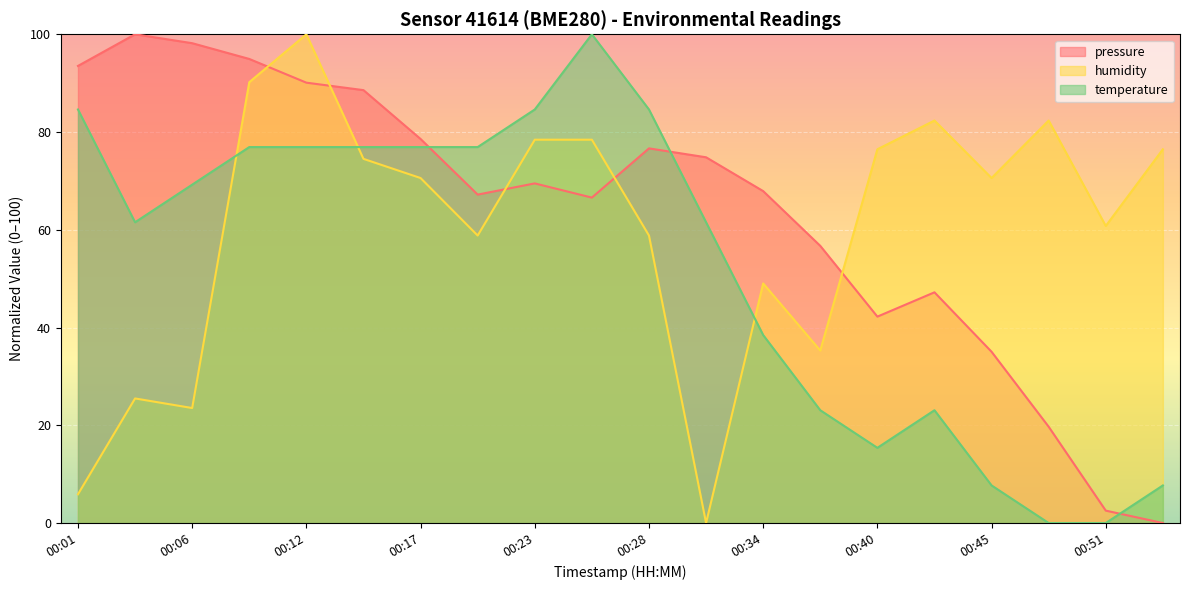

The pressure series shows 95.0 at 00:09. True or false?

True